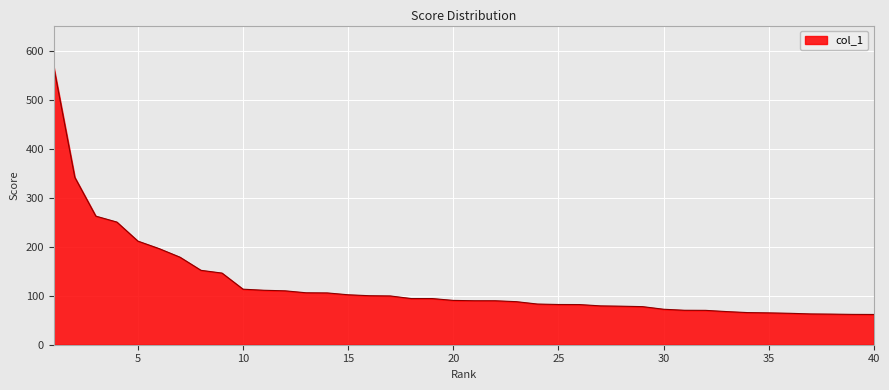

What is the smallest value displayed?

61.7